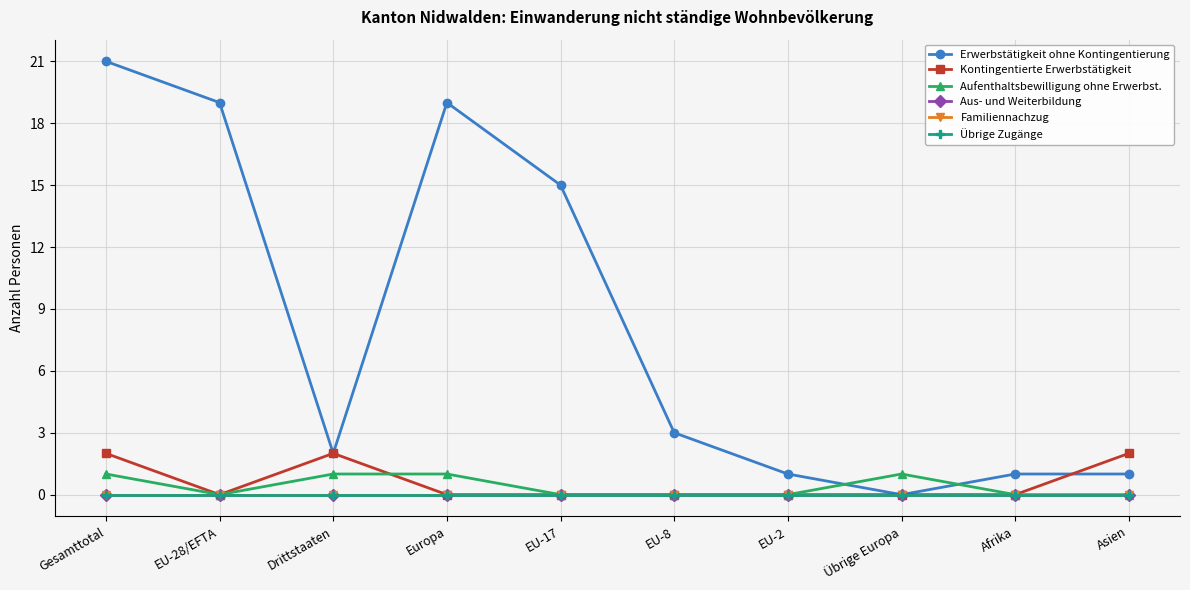

What is the difference between the Aufenthaltsbewilligung ohne Erwerbst. values at Drittstaaten and Asien?

1